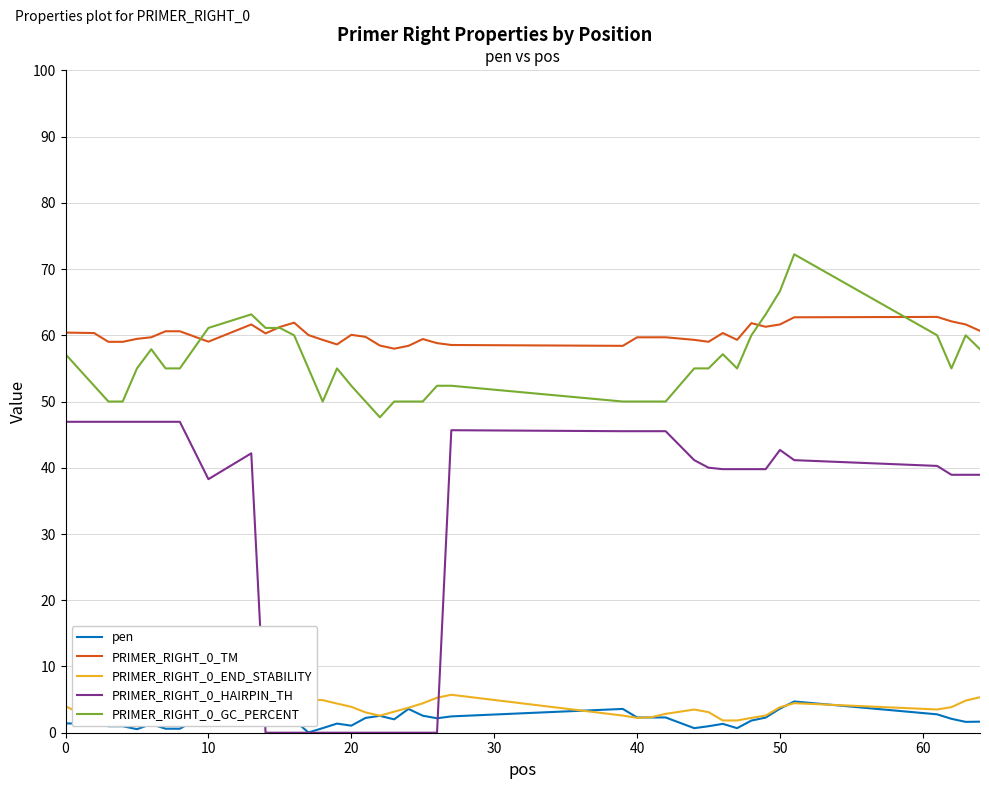

At 0, list the series in order from largest to smallest.

PRIMER_RIGHT_0_TM, PRIMER_RIGHT_0_GC_PERCENT, PRIMER_RIGHT_0_HAIRPIN_TH, PRIMER_RIGHT_0_END_STABILITY, pen